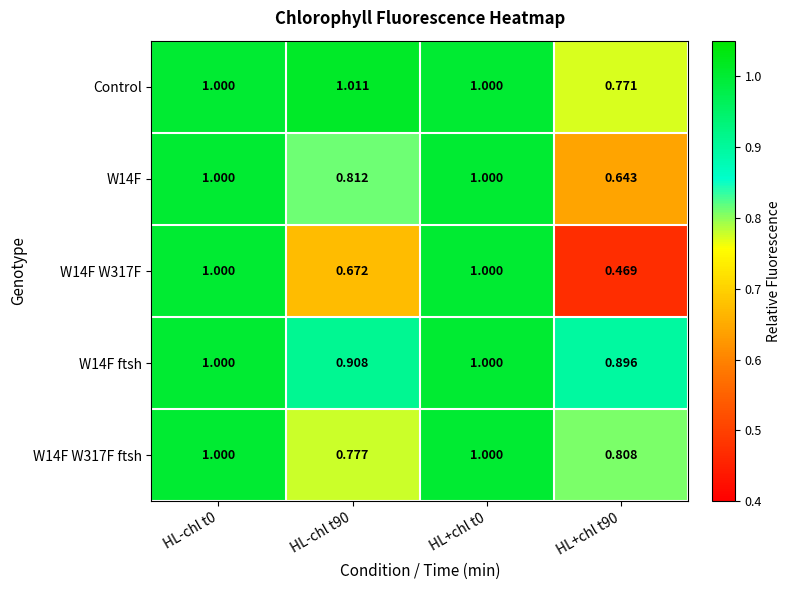

Which series changed the most between HL-chl t0 and HL+chl t90?

W14F W317F